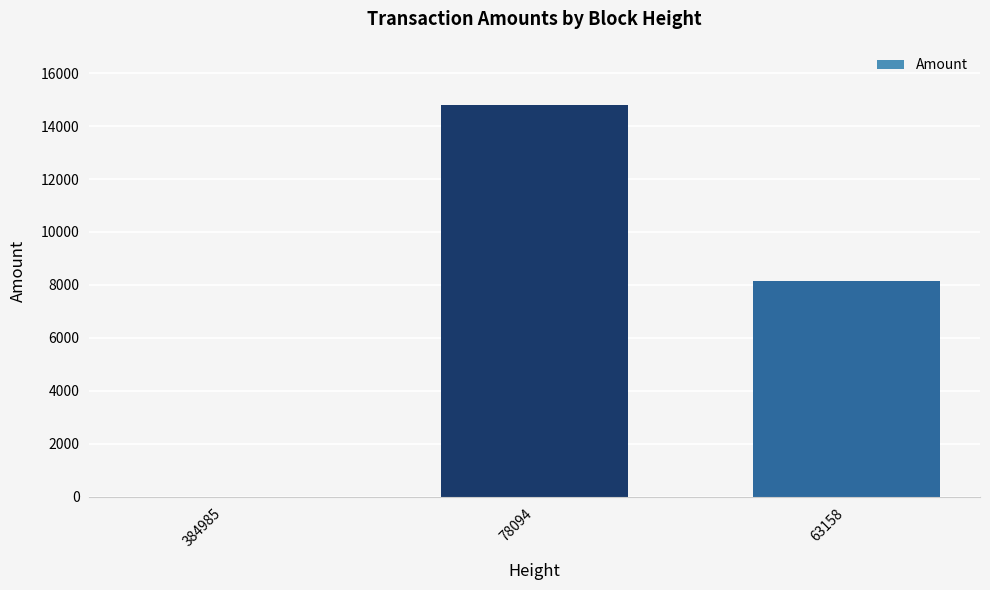

What is the approximate value at 63158?

8144